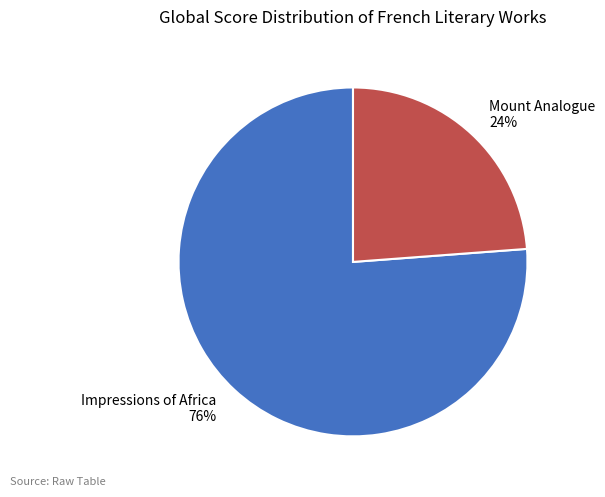

Rank the categories by value from lowest to highest.

Mount Analogue, Impressions of Africa